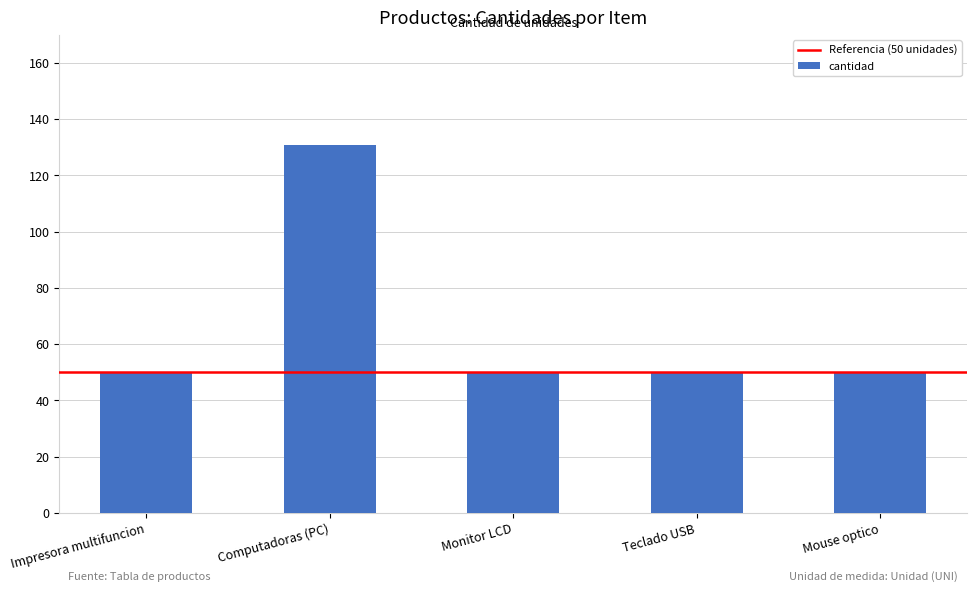

Approximately how many times larger is the value at Teclado USB compared to Monitor LCD?

1.0